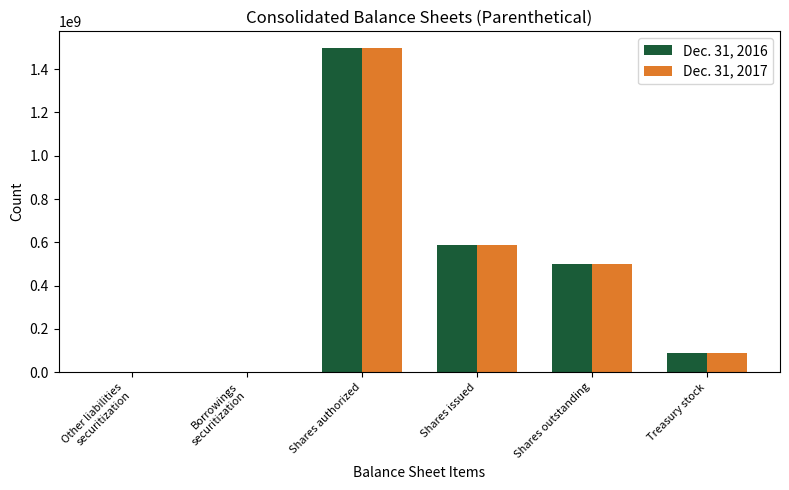

What is the difference between the Dec. 31, 2016 values at Treasury stock and Shares outstanding?

410000000